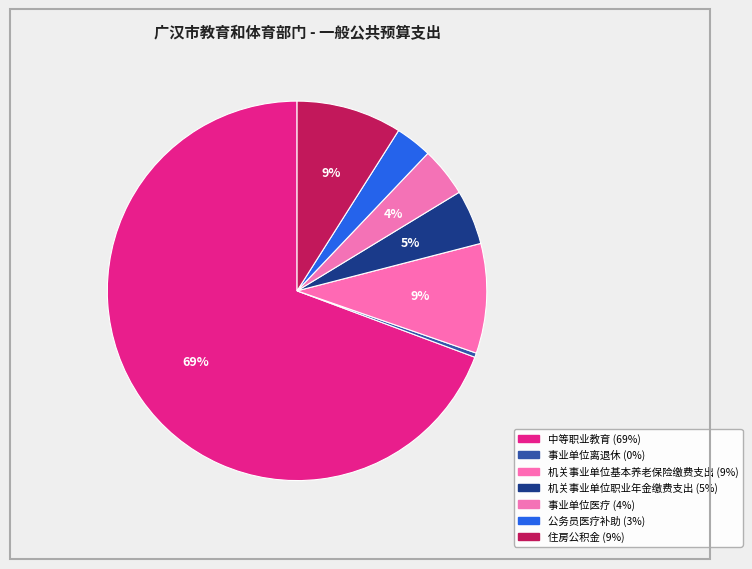

Is it true that 中等职业教育 is 69% of the pie?

True